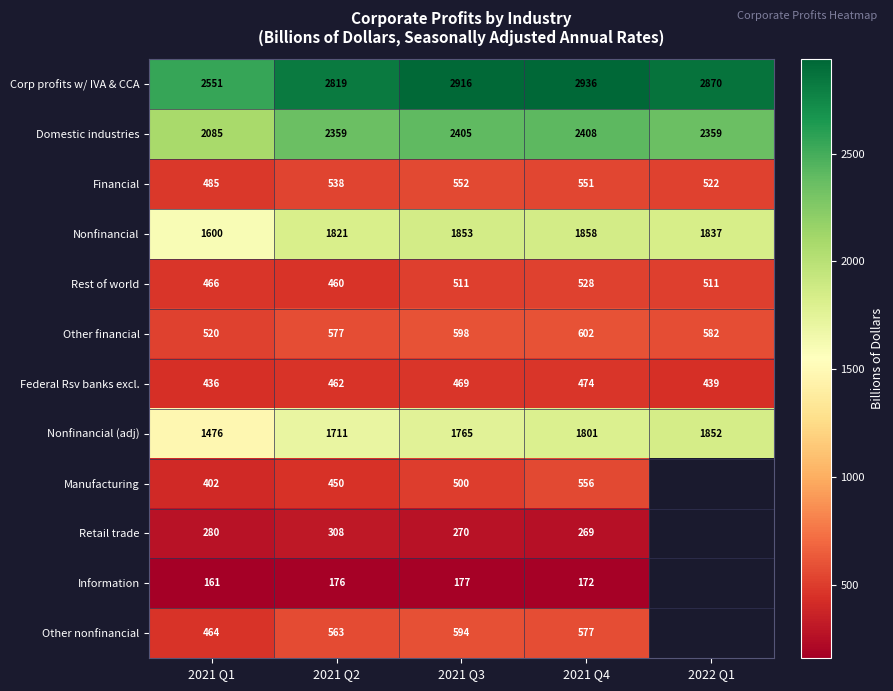

Where is Corp profits w/ IVA & CCA nearest to the value 2743?

2021 Q2